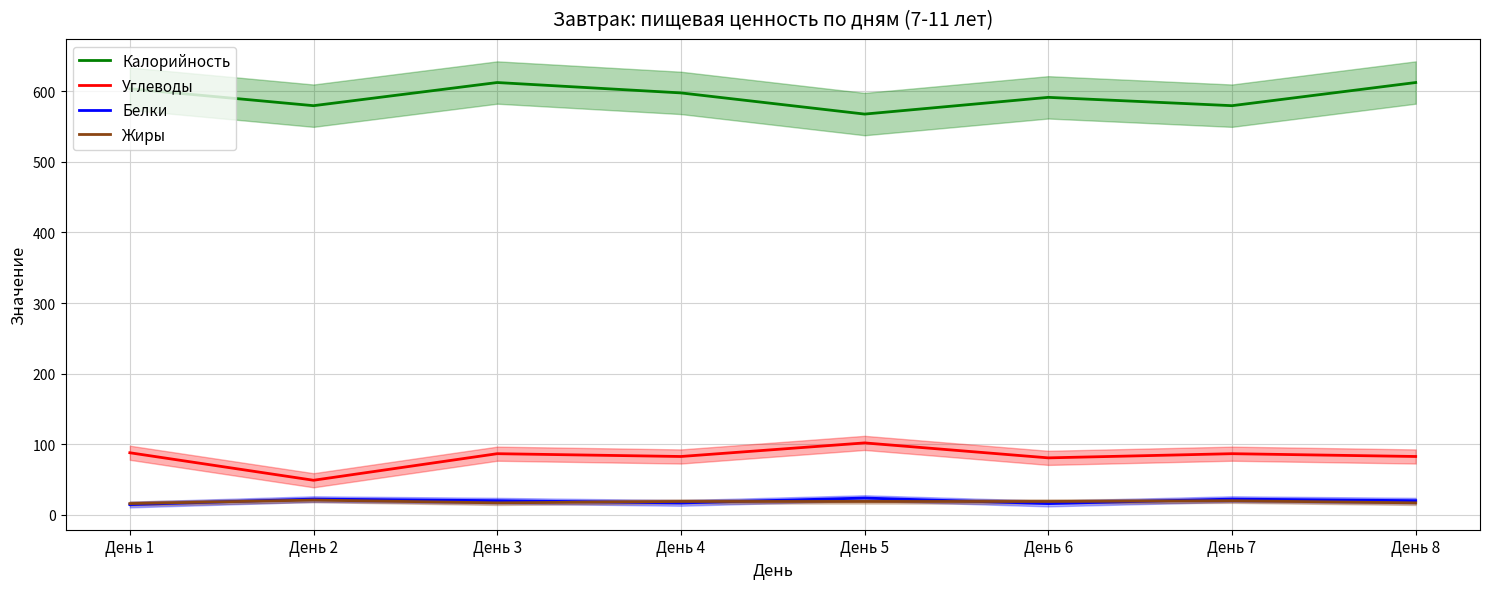

Which series has the largest total across all categories?

Калорийность